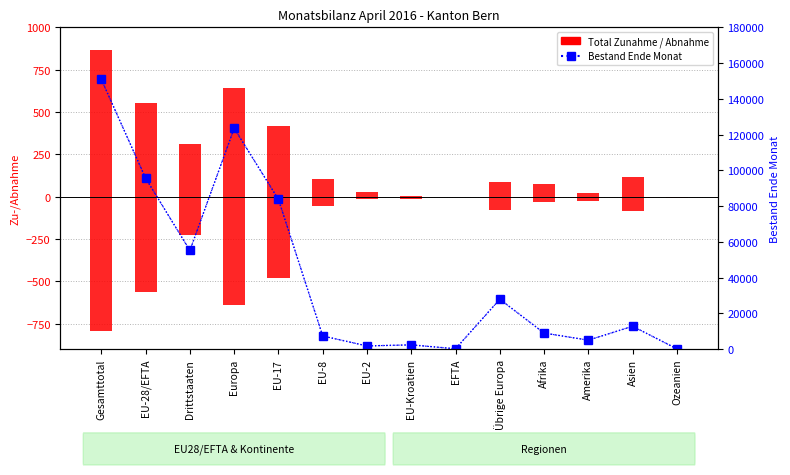

Reading left to right, transcribe all the data shown in this chart.

Total Zunahme: Gesamttotal=866	EU-28/EFTA=555	Drittstaaten=311	Europa=642	EU-17=418	EU-8=105	EU-2=29	EU-Kroatien=3	EFTA=0	Übrige Europa=87	Afrika=78	Amerika=24	Asien=115	Ozeanien=1
Total Abnahme: Gesamttotal=-792	EU-28/EFTA=-564	Drittstaaten=-228	Europa=-640	EU-17=-482	EU-8=-54	EU-2=-15	EU-Kroatien=-11	EFTA=-2	Übrige Europa=-76	Afrika=-32	Amerika=-27	Asien=-84	Ozeanien=-8
Bestand Ende Monat: Gesamttotal=150904	EU-28/EFTA=95657	Drittstaaten=55247	Europa=123600	EU-17=83810	EU-8=7375	EU-2=1825	EU-Kroatien=2420	EFTA=227	Übrige Europa=27943	Afrika=9014	Amerika=5050	Asien=12827	Ozeanien=191